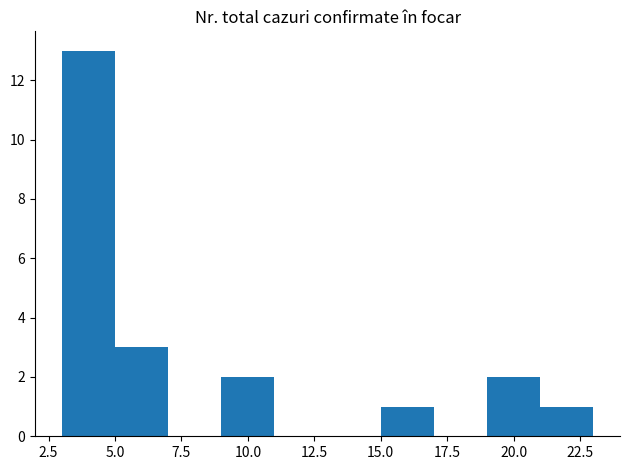

What is the height of the bar covering 15 to 17 on the x-axis? The values are not printed on the chart, so give them approximately, as read against the axis.

1